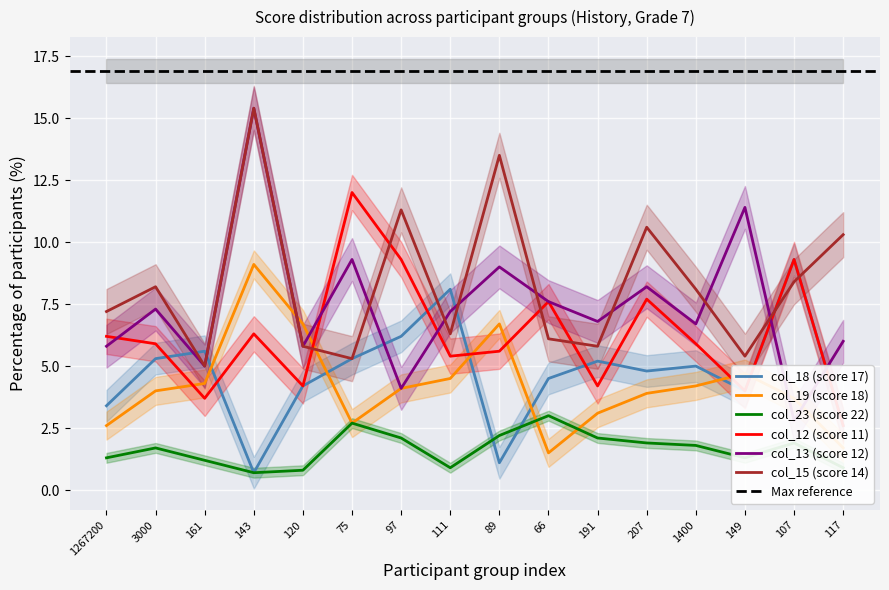

True or false: col_13 (score 12) and col_23 (score 22) cross at least once.

False